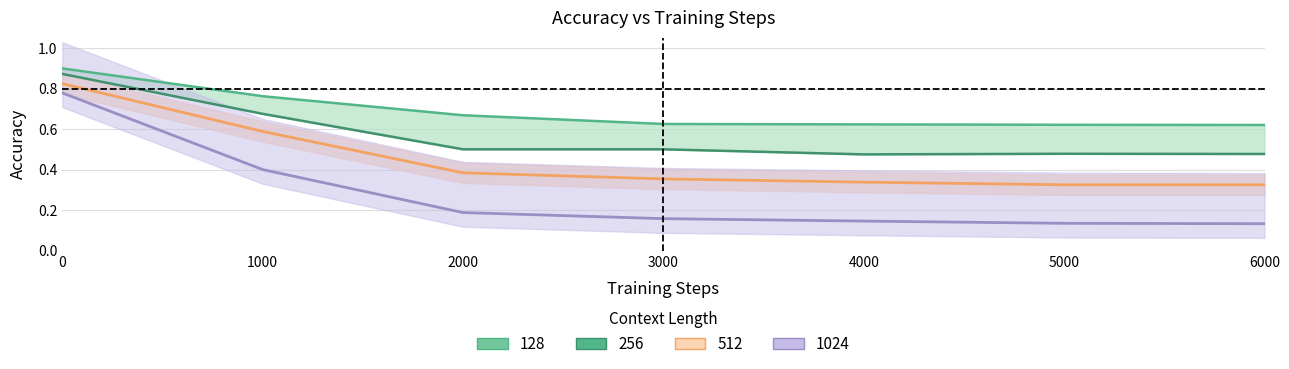

What is the value of the 1024 point at the 7th from the left?

0.1